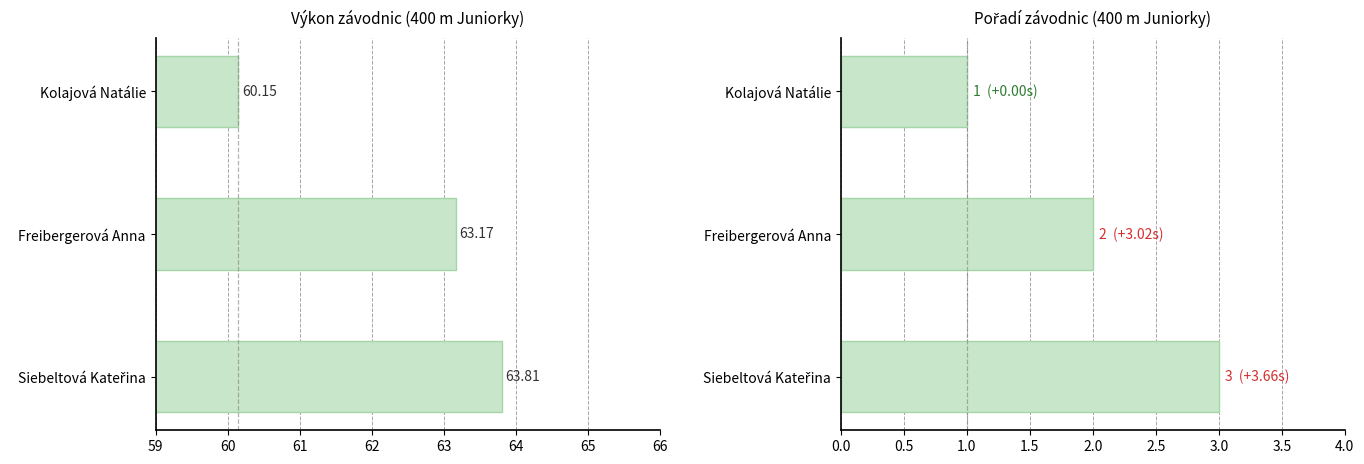

What is the sum of all Výkon values?

187.1